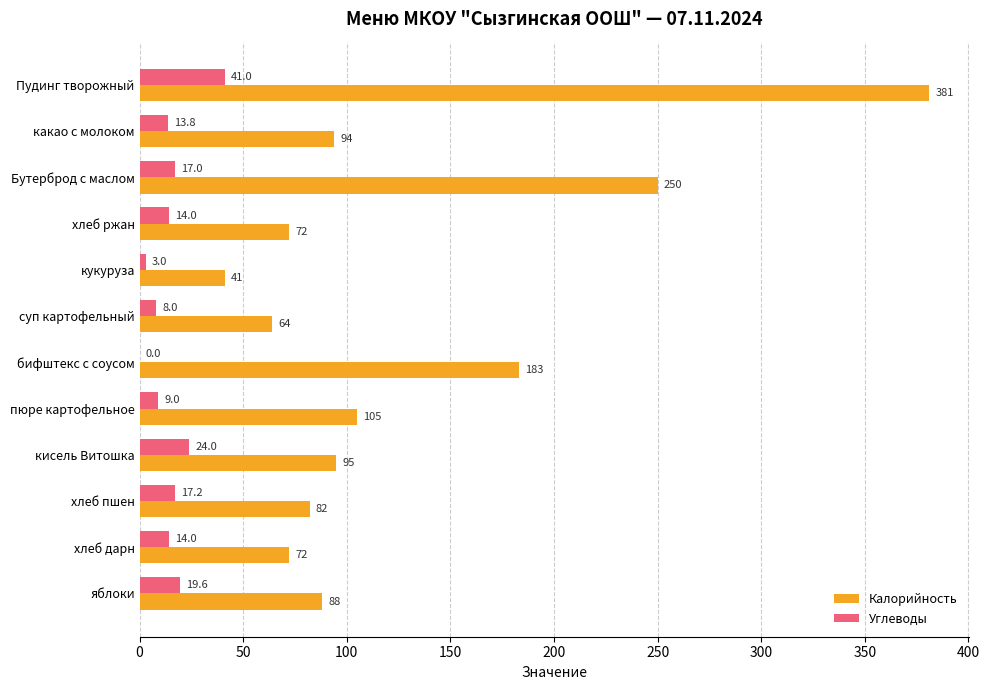

Which series changed the most between бифштекс с соусом and хлеб дарн?

Калорийность